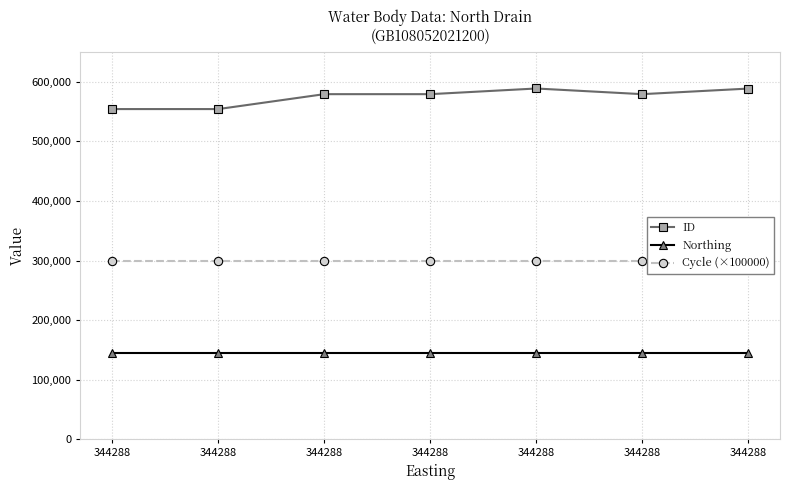

True or false: ID has a value of 578945 at 344288.

True